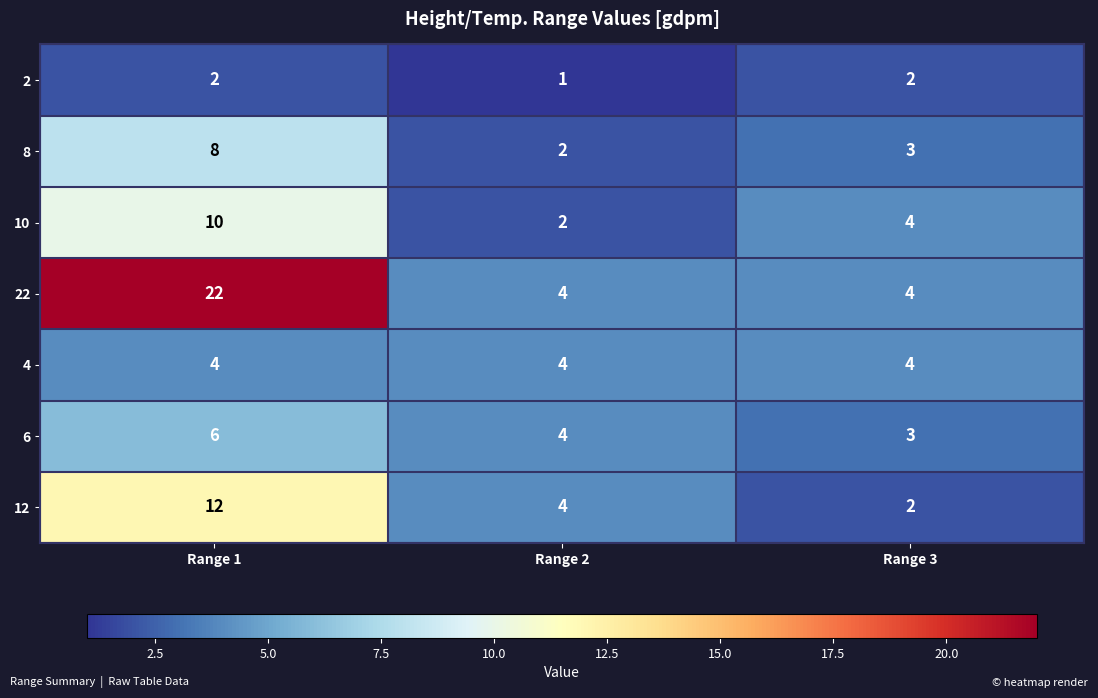

Where does the 6 series first go above 4?

Range 1